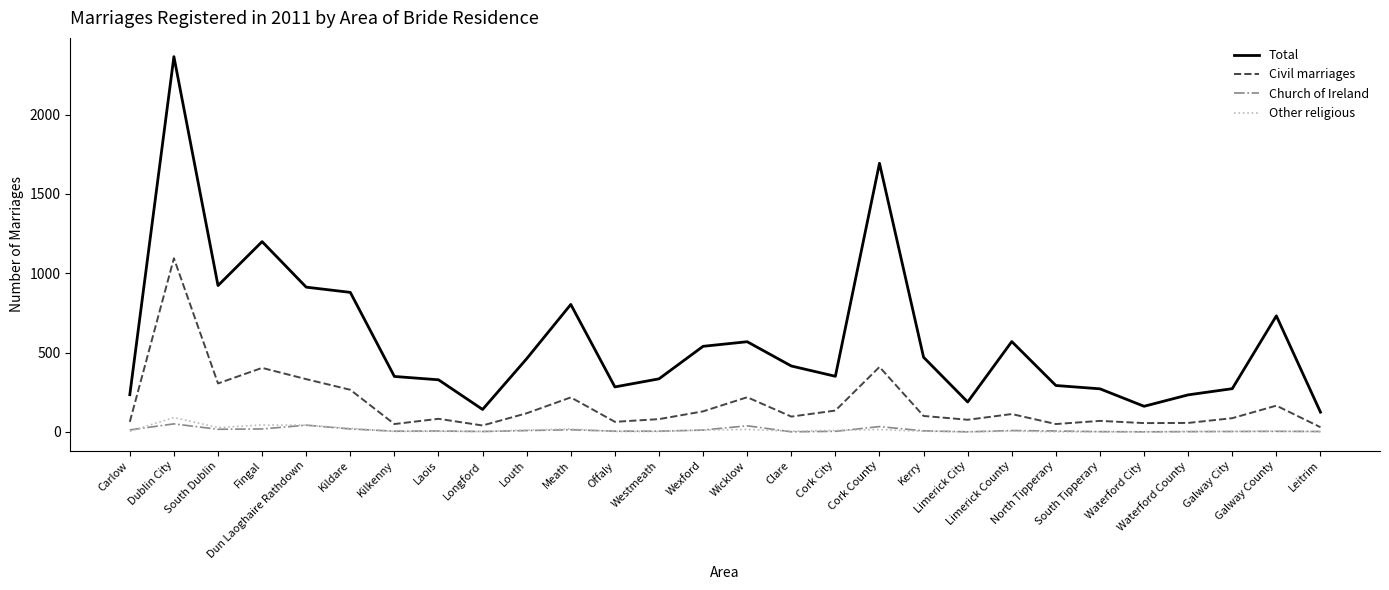

Where does the Church of Ireland series first go above 5?

Carlow